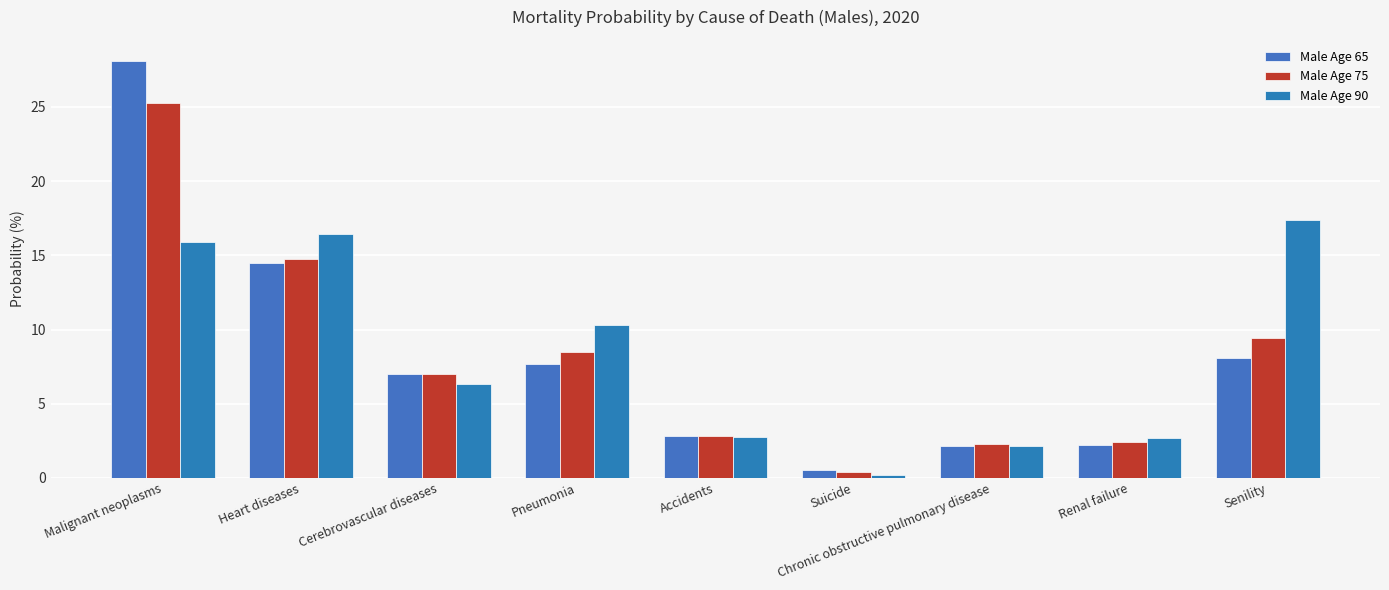

At which label does Male Age 90 reach its minimum?

Suicide